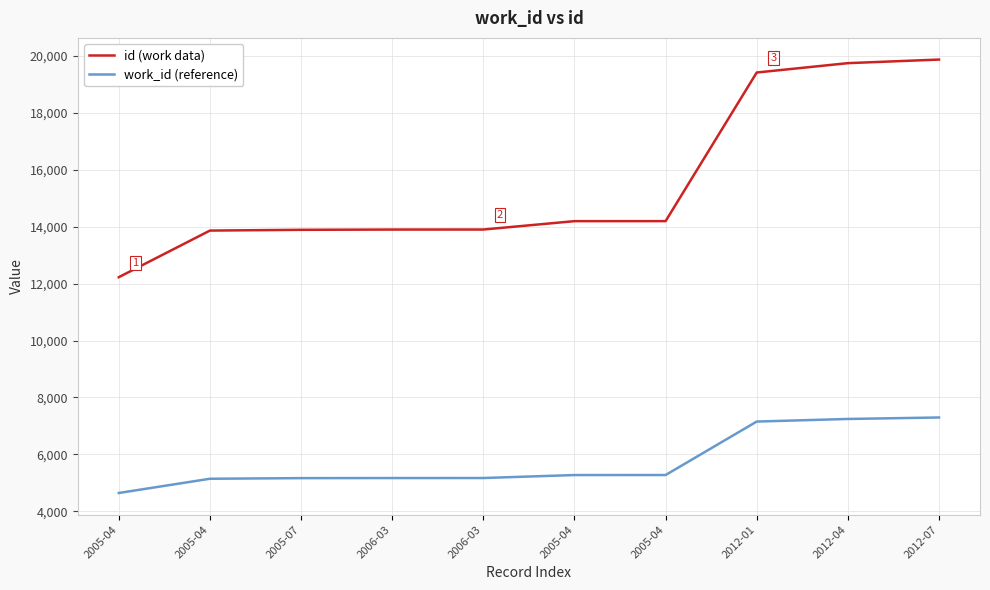

True or false: work_id (reference) and id (work data) cross at least once.

False